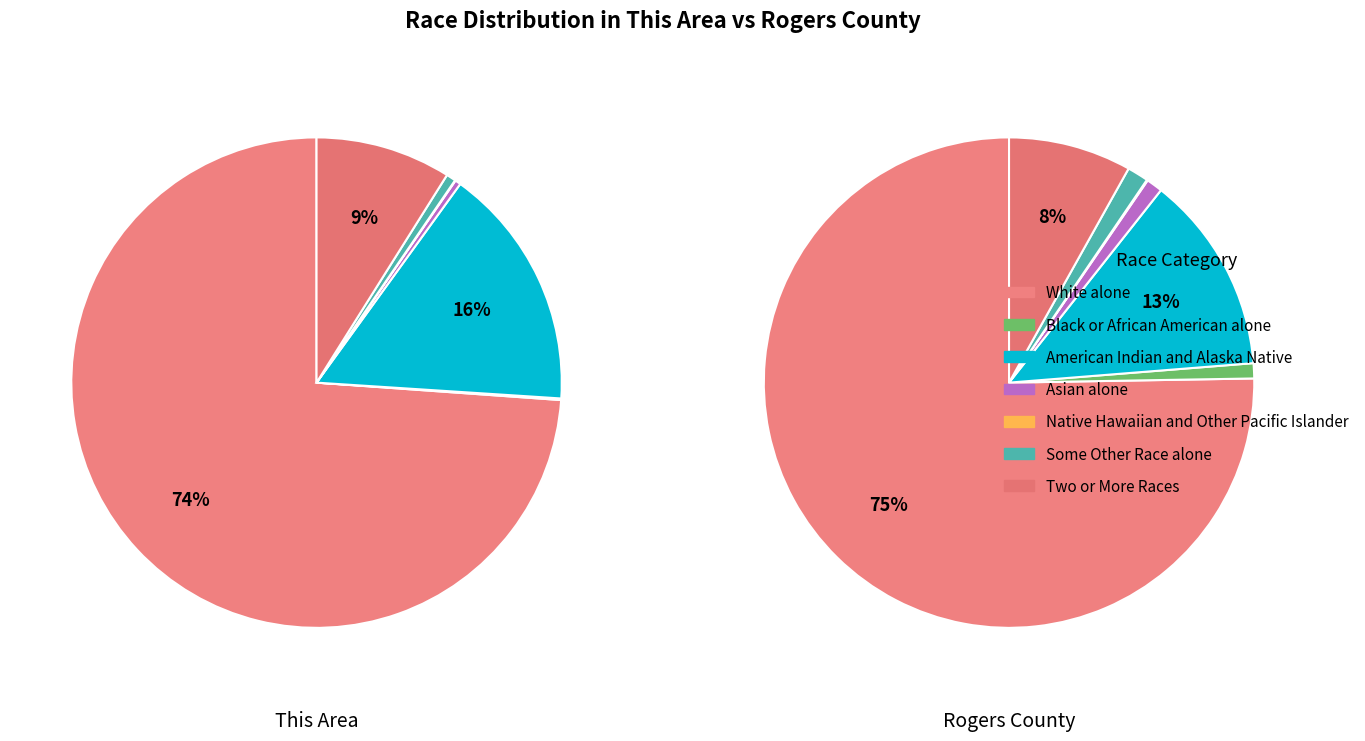

Is White alone the majority of the pie?

Yes